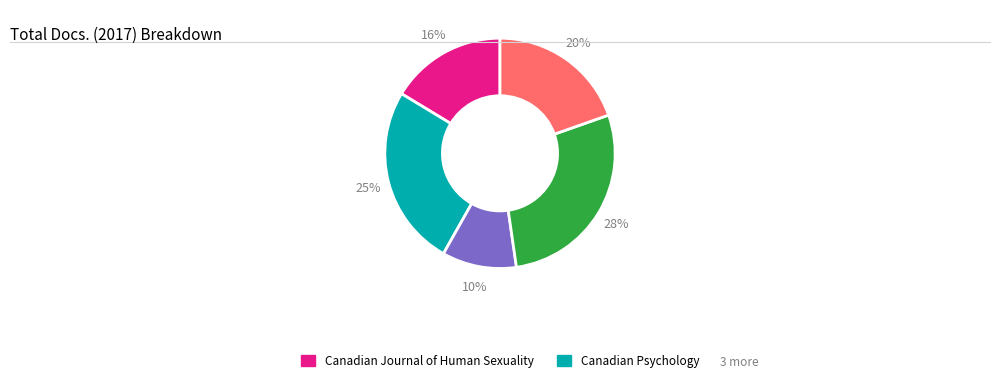

Does any single category account for the majority?

No